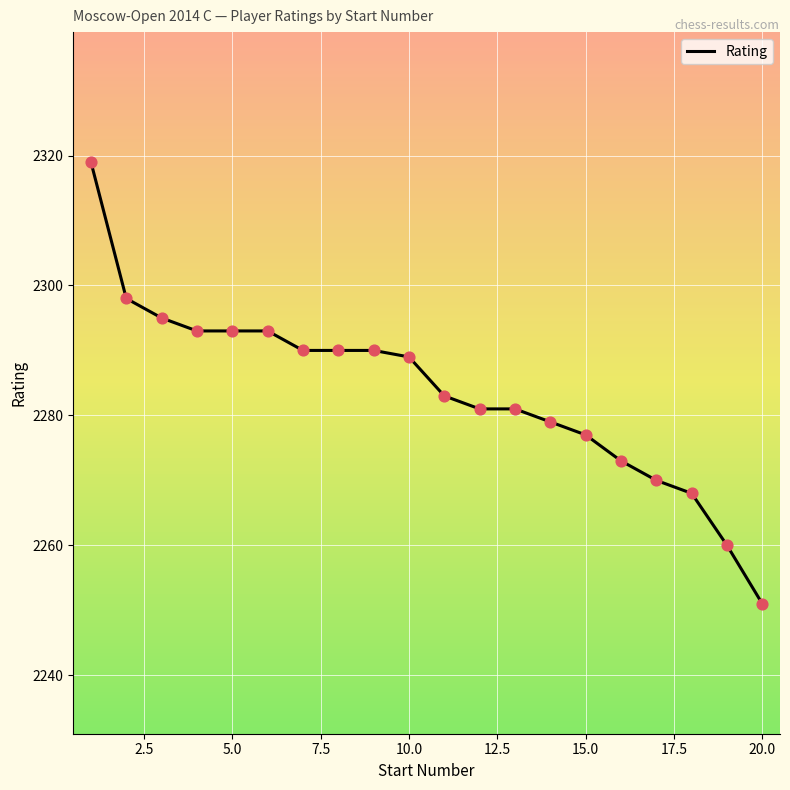

What is the smallest value displayed?

2251